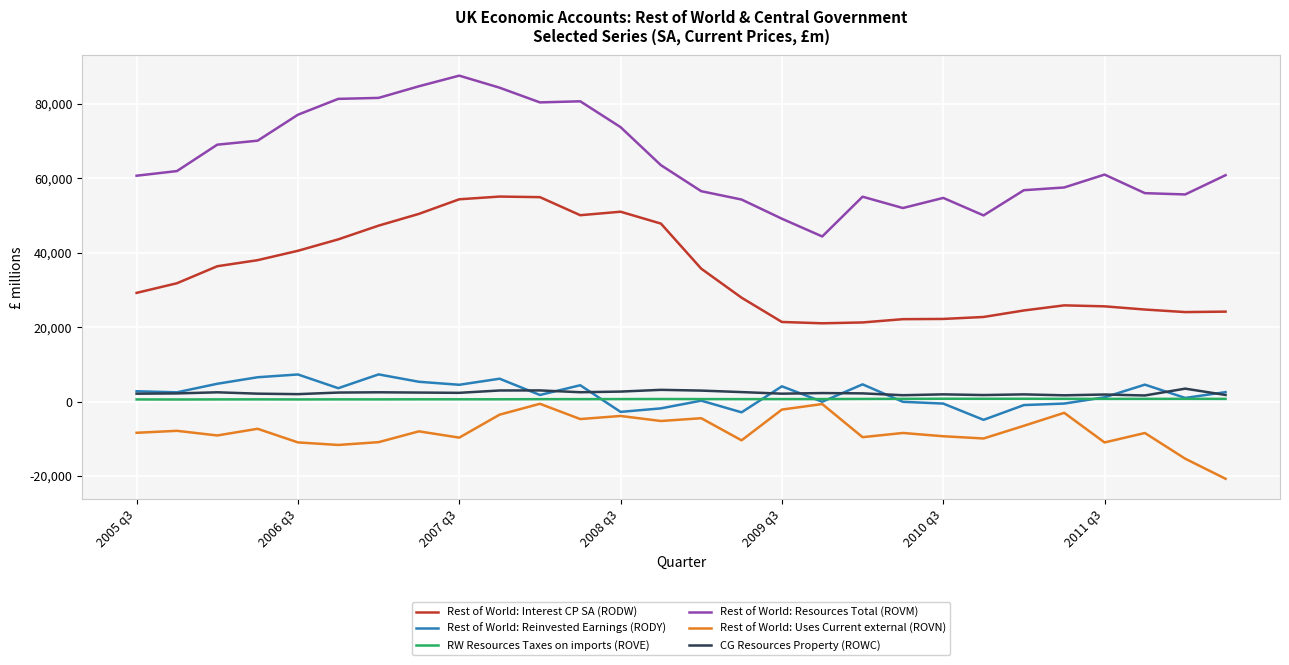

True or false: Rest of World: Interest CP SA (RODW) and Rest of World: Resources Total (ROVM) cross at least once.

False